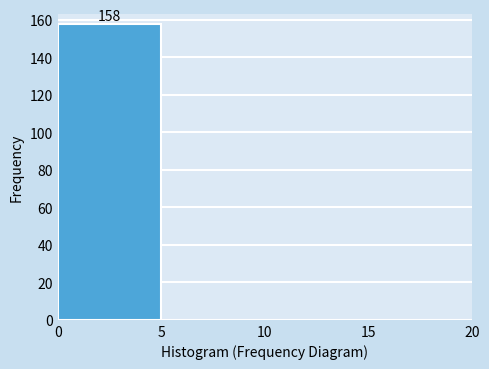

Which range on the x-axis has the tallest bar?

0 to 5